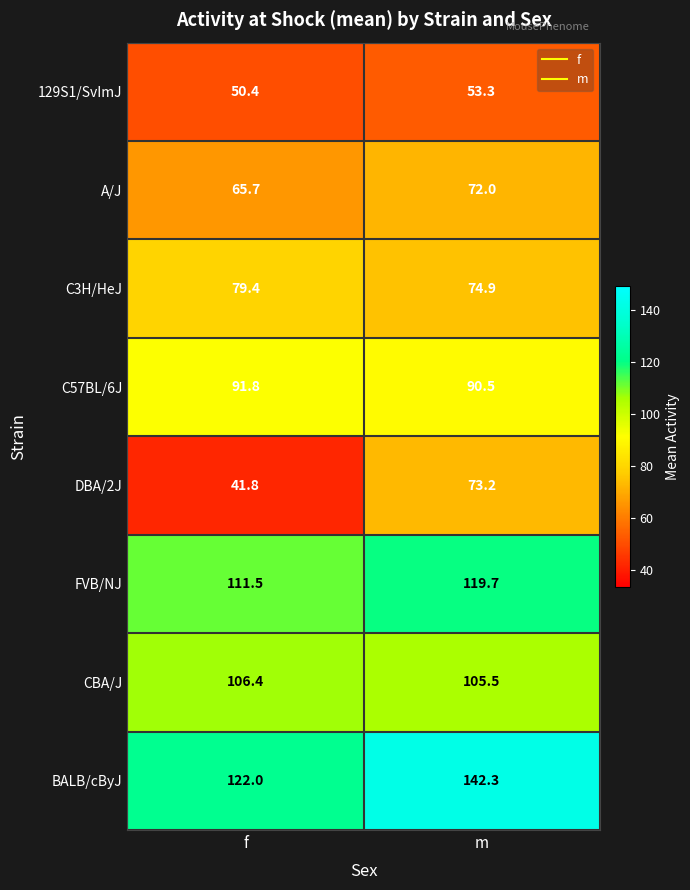

What is the total value across all series at m?

731.4